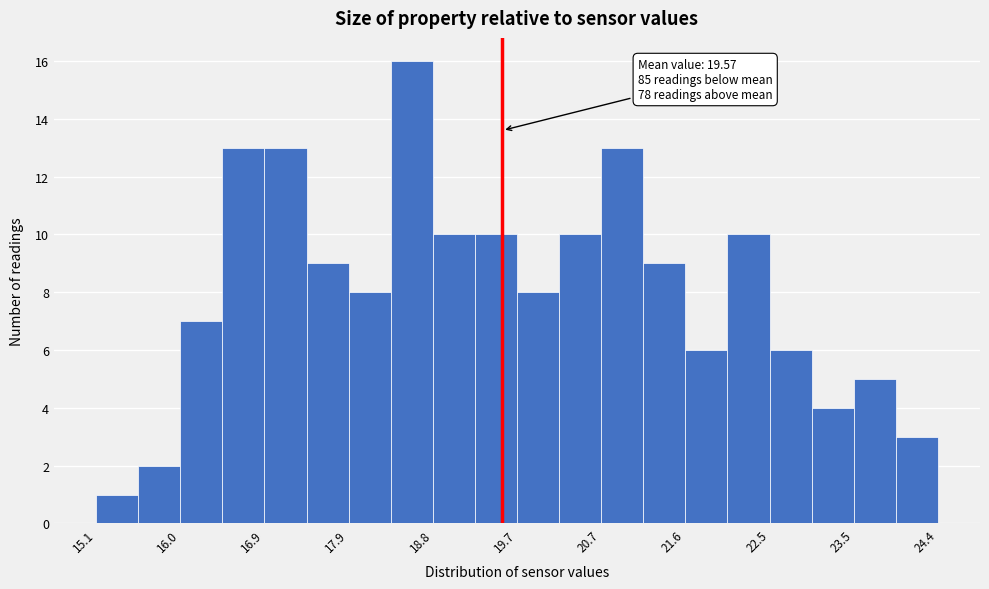

Which range on the x-axis has the tallest bar?

18.3 to 18.8